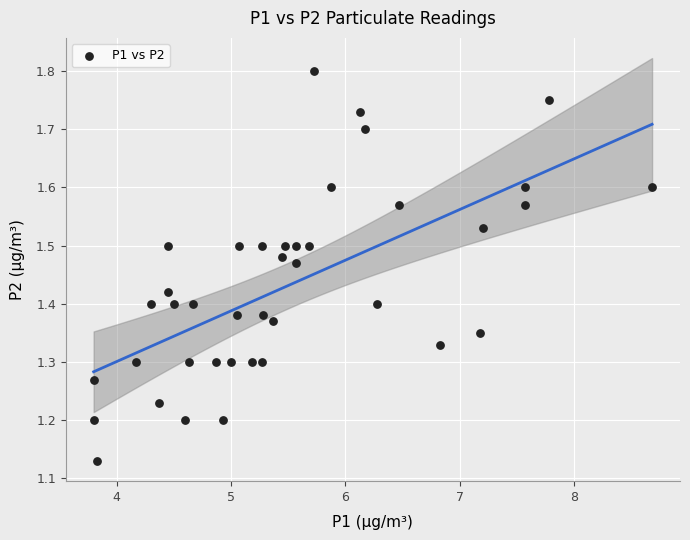

What is the range of X values (max minus min)?

4.9